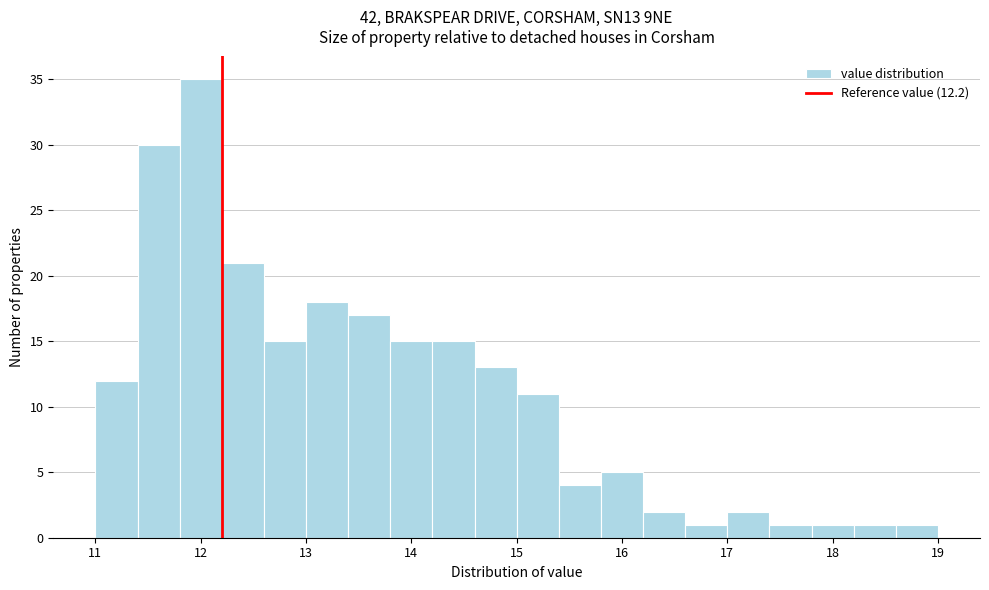

Over which range of the x-axis is the bar tallest?

11.8 to 12.2